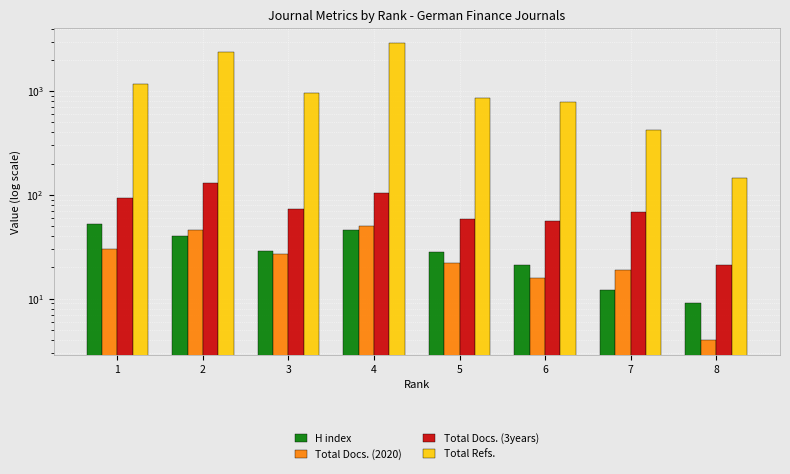

How many distinct data groups are displayed?

4